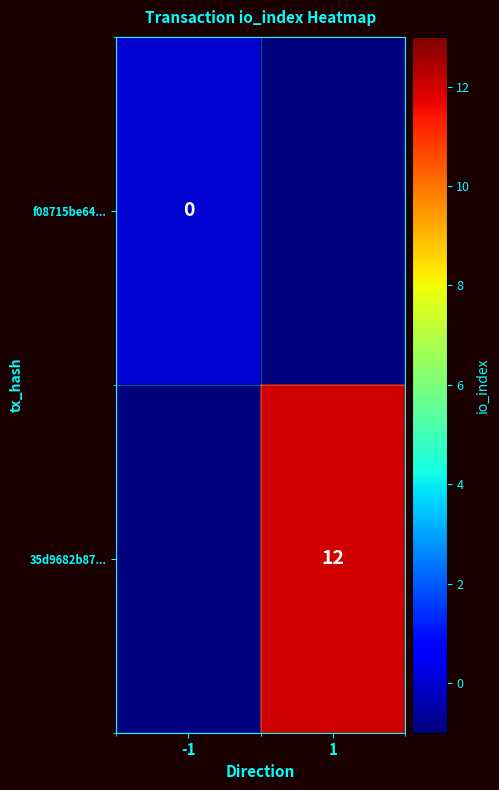

The 35d9682b87... series shows 12 at 1. True or false?

True